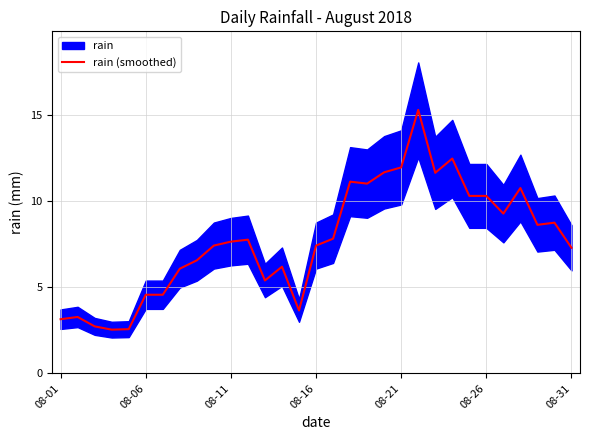

The chart shows a value of 11.1 at 17. True or false?

True